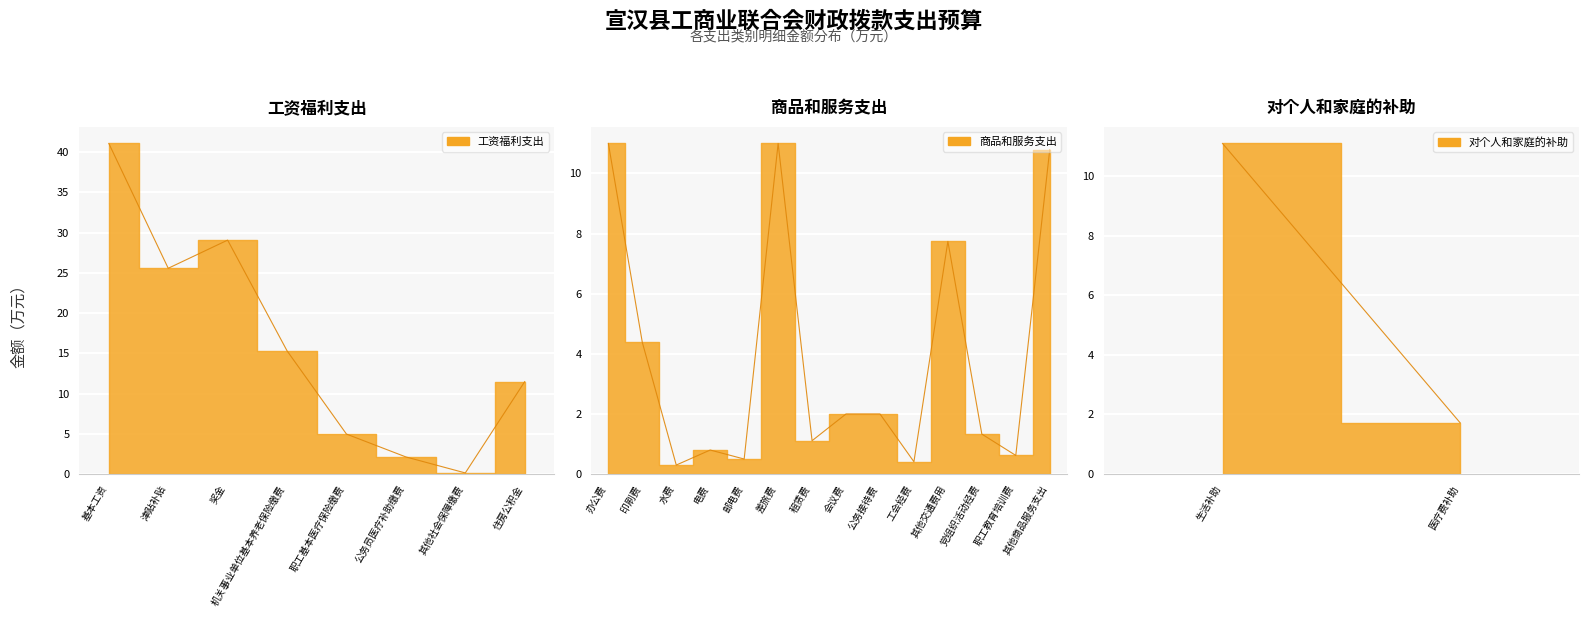

How many data points does each series have?

24